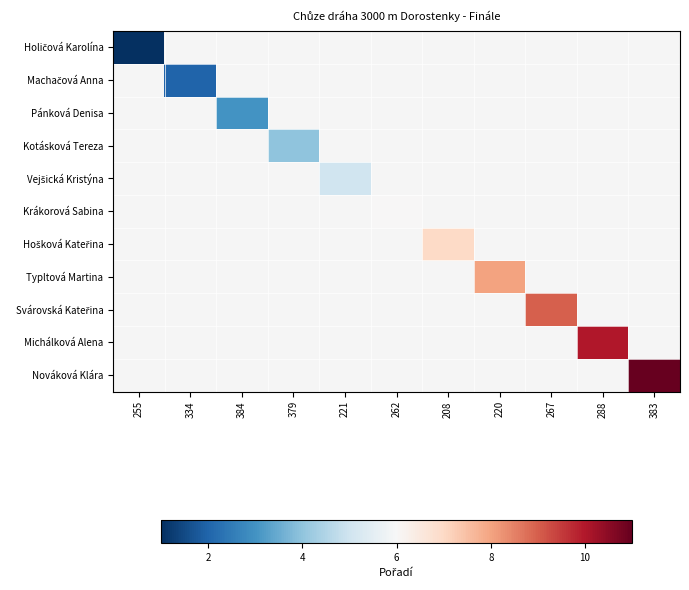

What is the minimum value shown in the chart?

1.0